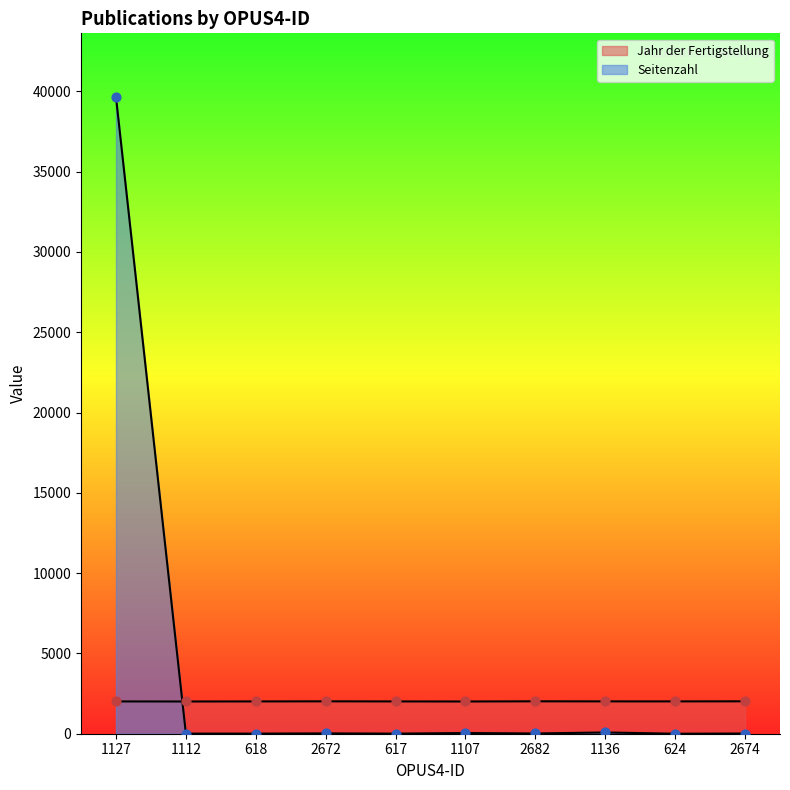

At which category is the sum across all series the highest?

1127